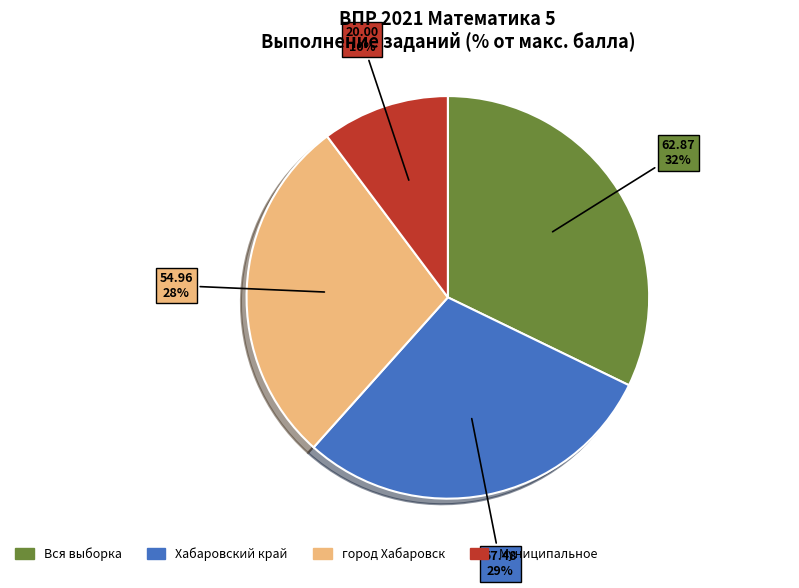

Is there a majority slice in this chart?

No